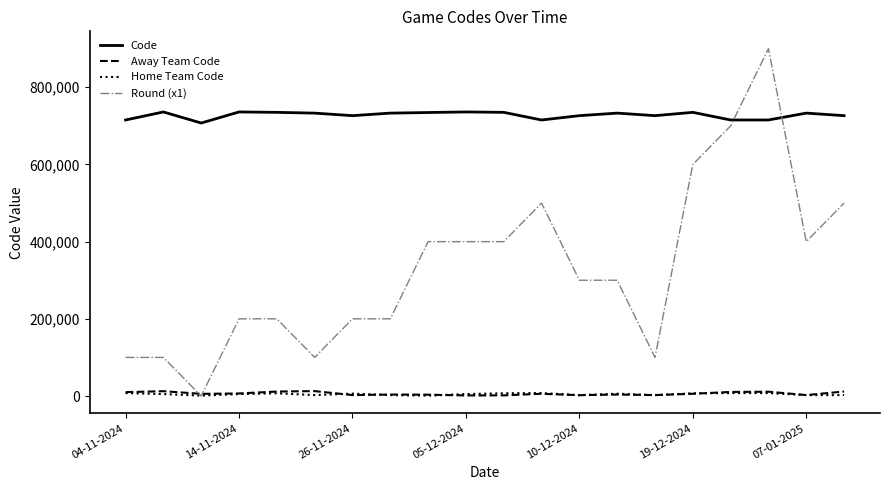

Which series has the largest total across all categories?

Code